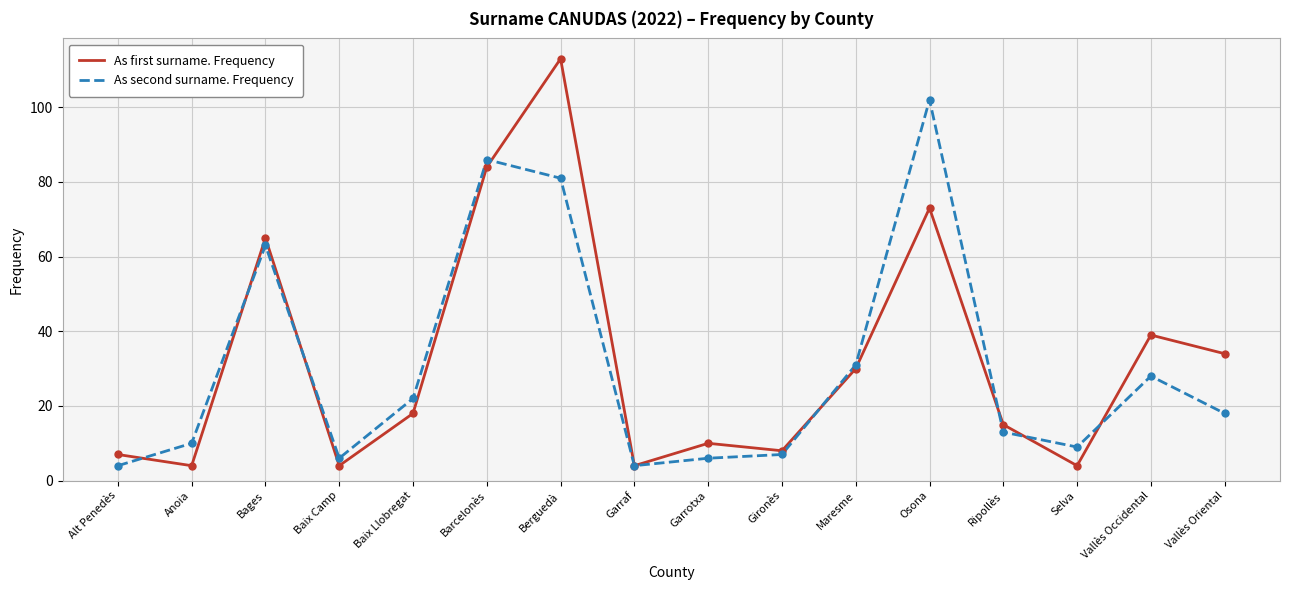

At how many categories does at least one series exceed 78?

3